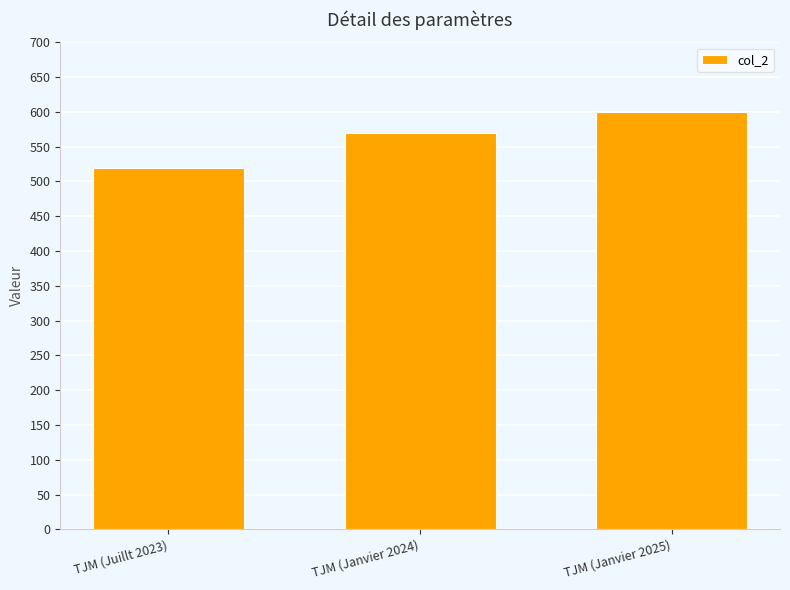

Where is the data nearest to the value 560?

TJM (Janvier 2024)